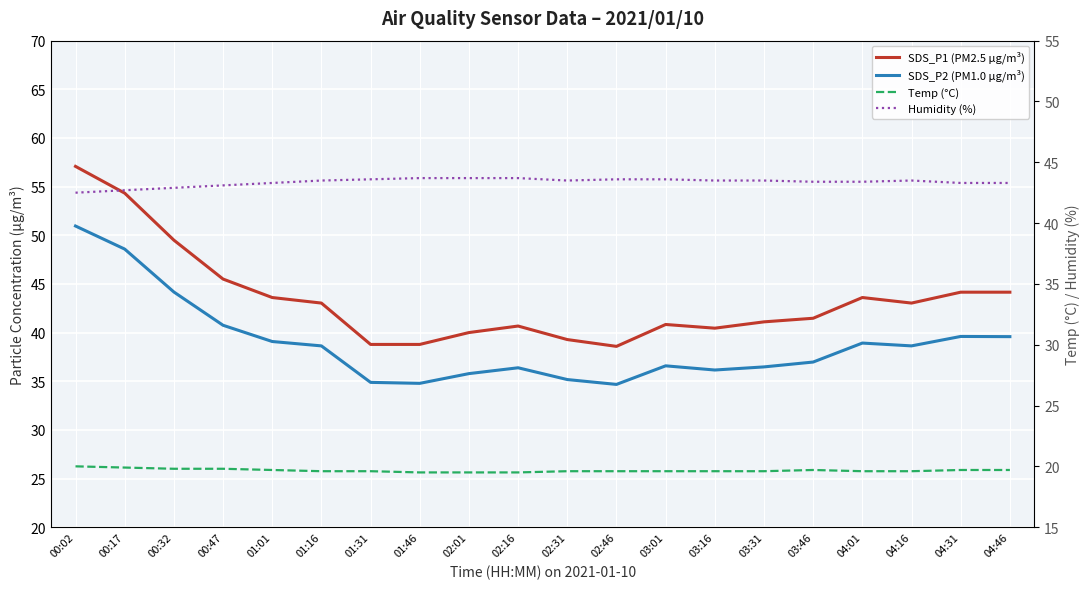

Between 00:32 and 01:46, which is larger?

00:32